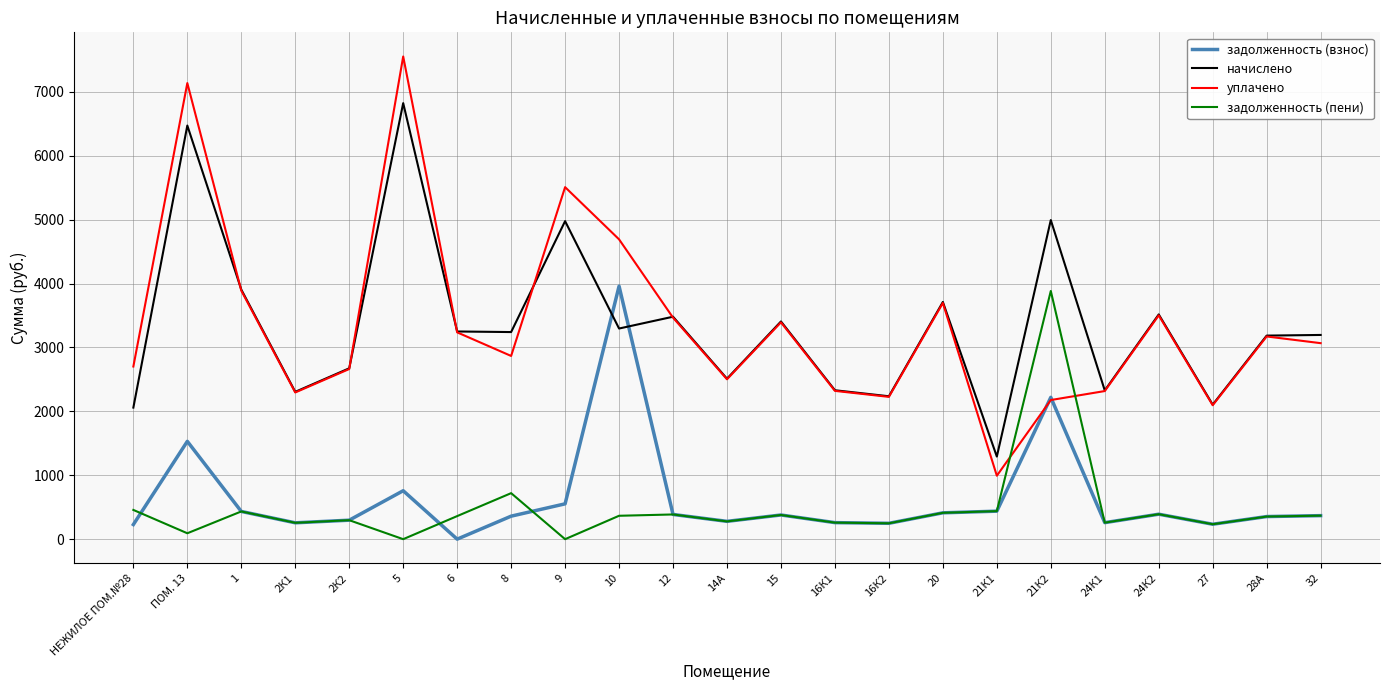

How many times do начислено and задолженность (взнос) cross each other?

2